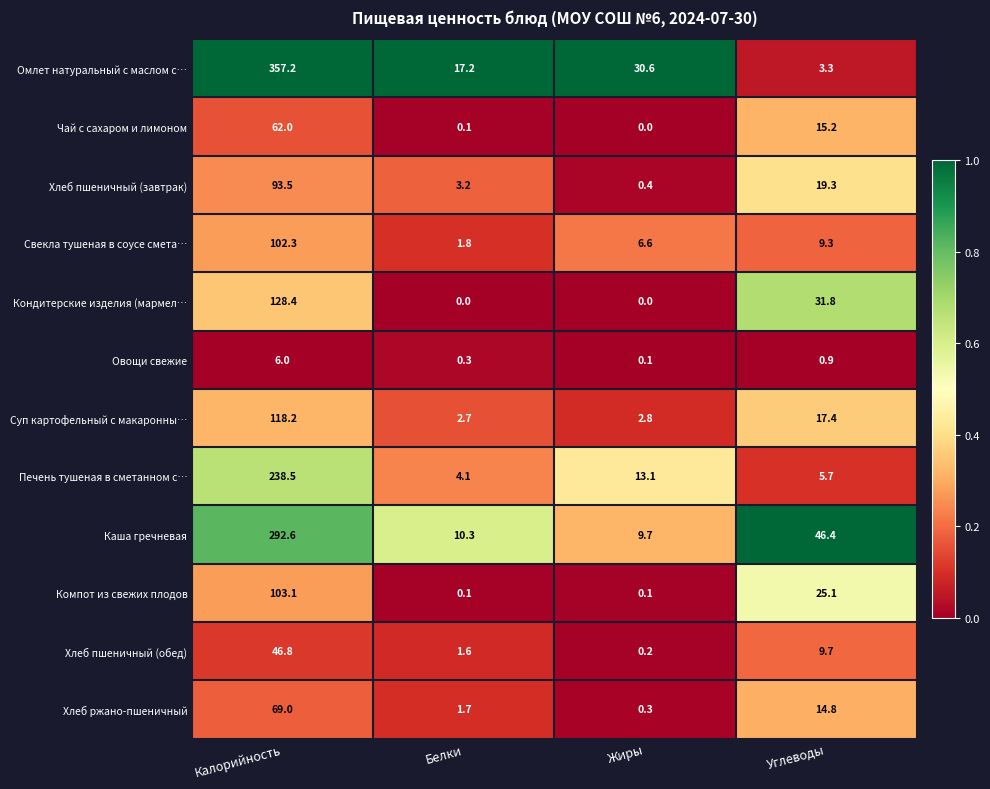

Between Жиры and Углеводы, which series saw the biggest shift?

Каша гречневая